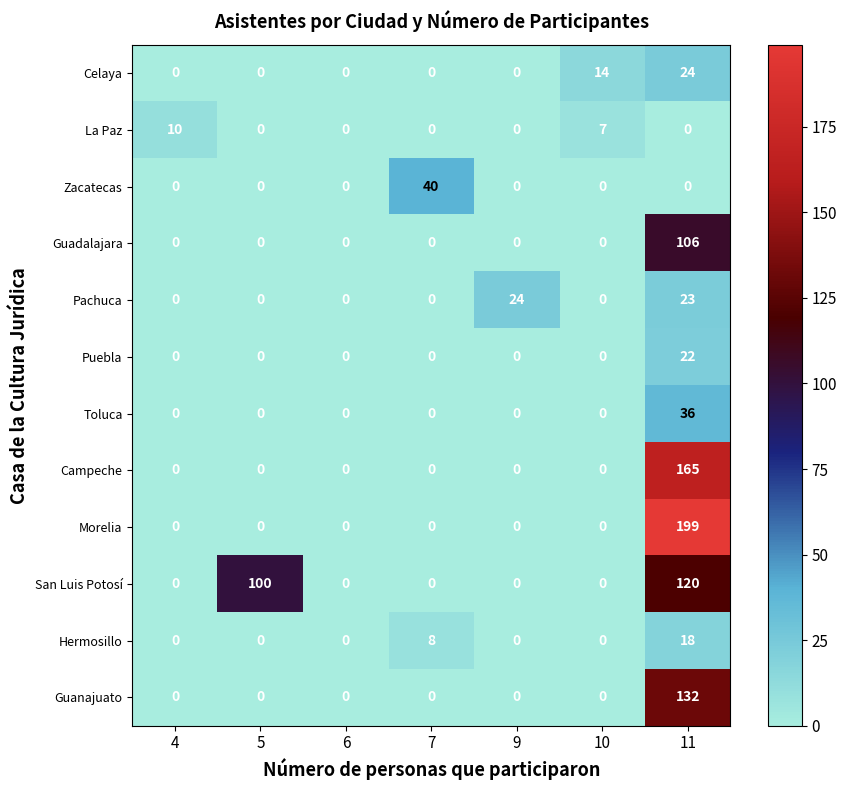

At which category is the sum across all series the highest?

11